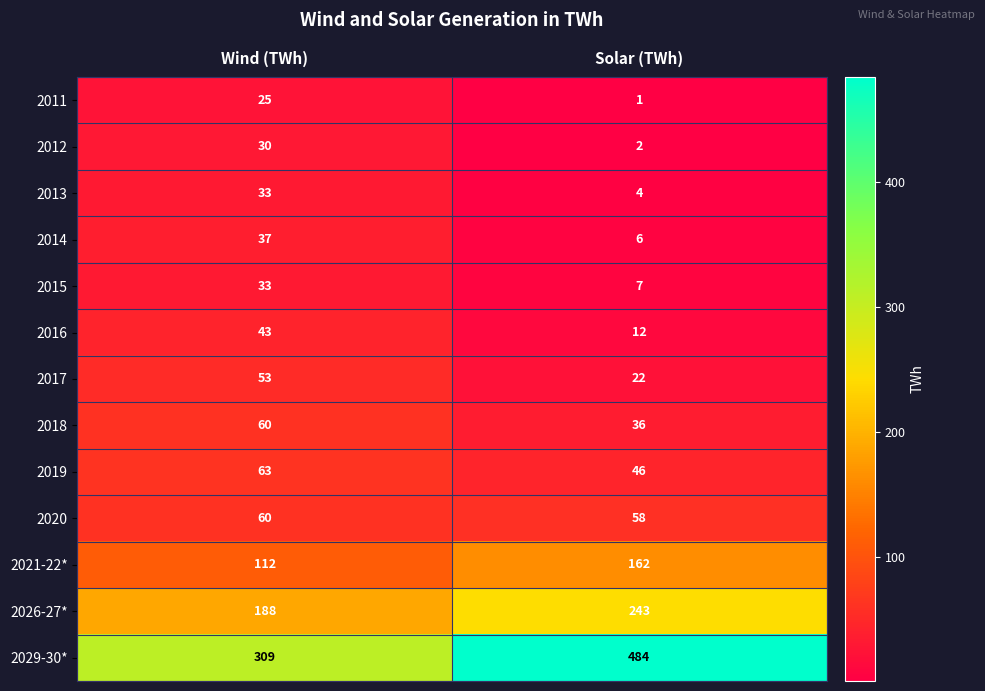

Reading left to right, list all the values displayed in this chart.

2011: Wind (TWh)=25	Solar (TWh)=1
2012: Wind (TWh)=30	Solar (TWh)=2
2013: Wind (TWh)=33	Solar (TWh)=4
2014: Wind (TWh)=37	Solar (TWh)=6
2015: Wind (TWh)=33	Solar (TWh)=7
2016: Wind (TWh)=43	Solar (TWh)=12
2017: Wind (TWh)=53	Solar (TWh)=22
2018: Wind (TWh)=60	Solar (TWh)=36
2019: Wind (TWh)=63	Solar (TWh)=46
2020: Wind (TWh)=60	Solar (TWh)=58
2021-22*: Wind (TWh)=112	Solar (TWh)=162
2026-27*: Wind (TWh)=188	Solar (TWh)=243
2029-30*: Wind (TWh)=309	Solar (TWh)=484